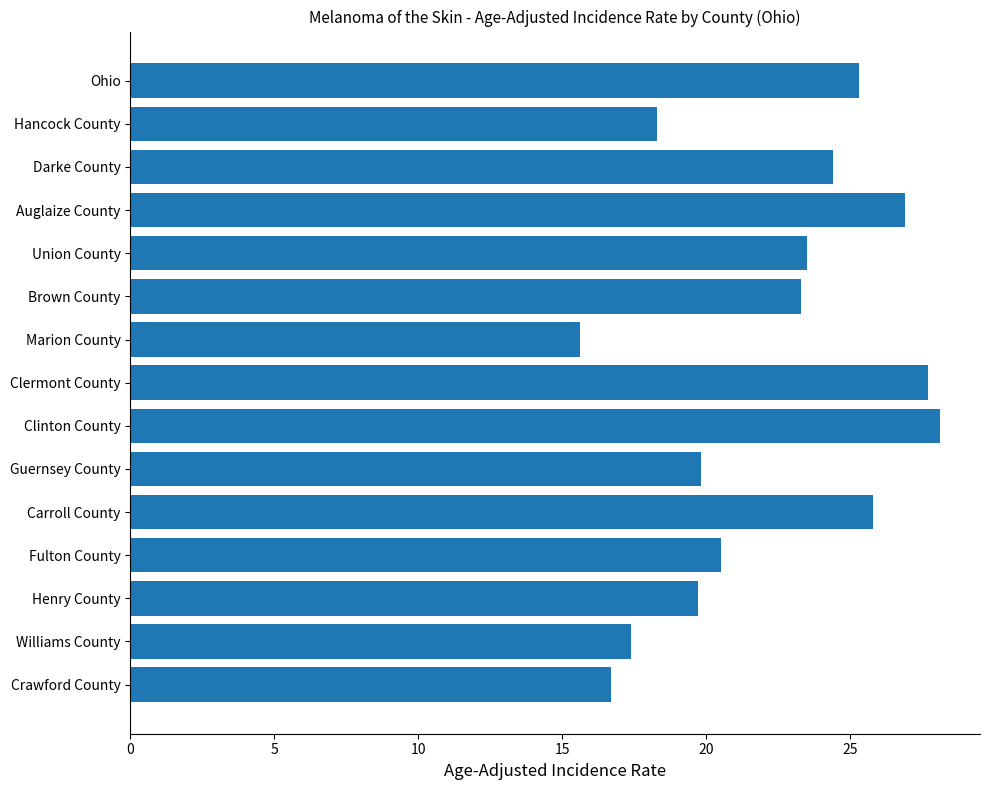

Does the chart contain stacked bars?

No